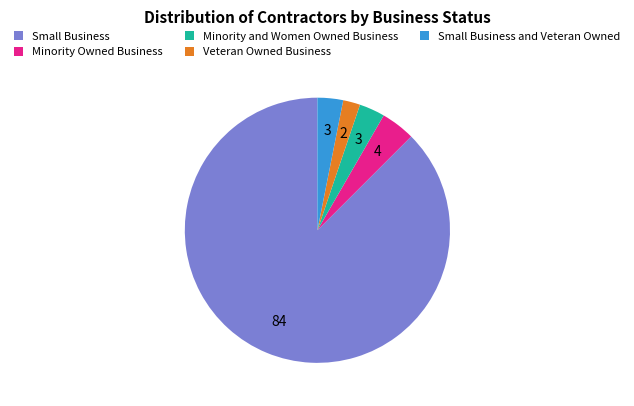

Approximately how many times larger is the value at Small Business compared to Small Business and Veteran Owned?

28.0